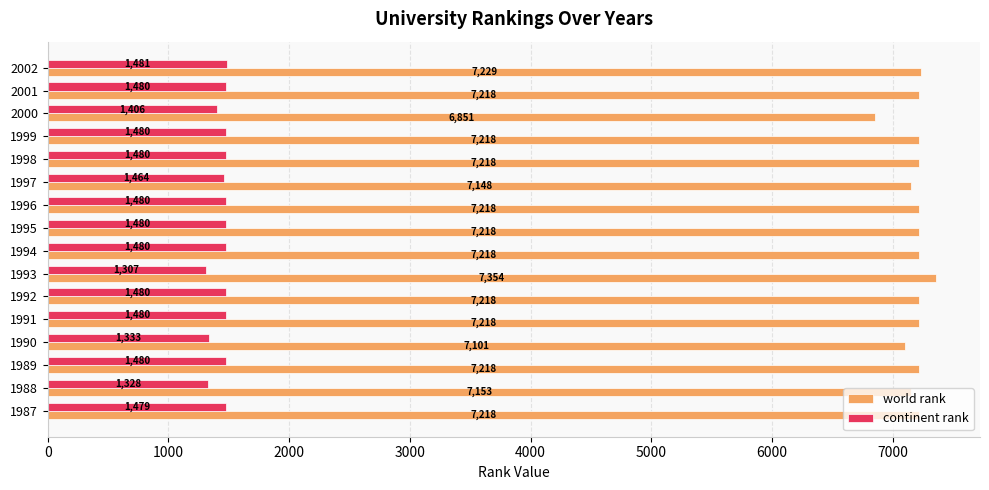

List the series in order of their peak value, lowest first.

continent rank, world rank